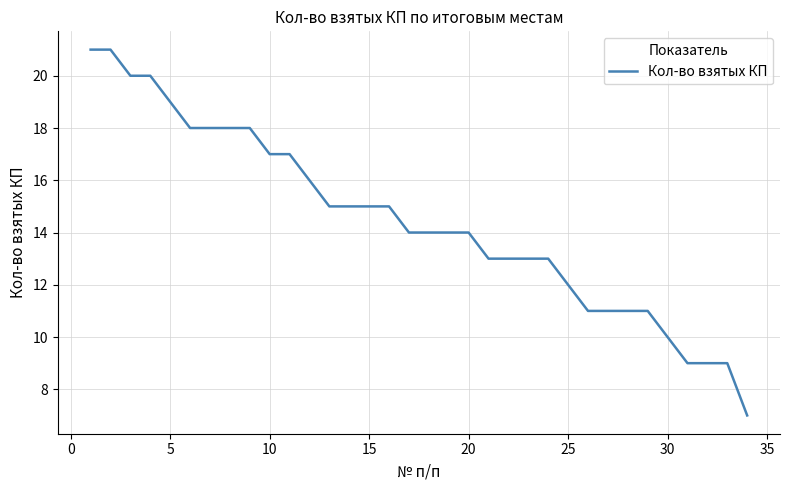

What is the difference between the second highest and second lowest values?

12